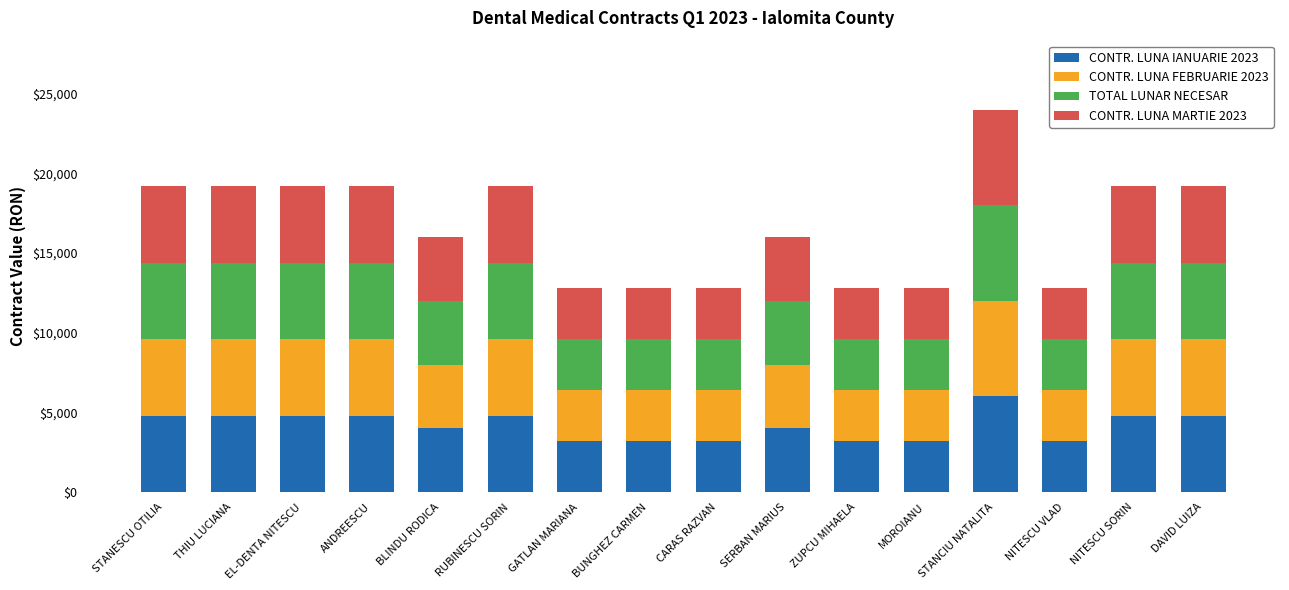

What is the total value across all series at BLINDU RODICA?

16006.2